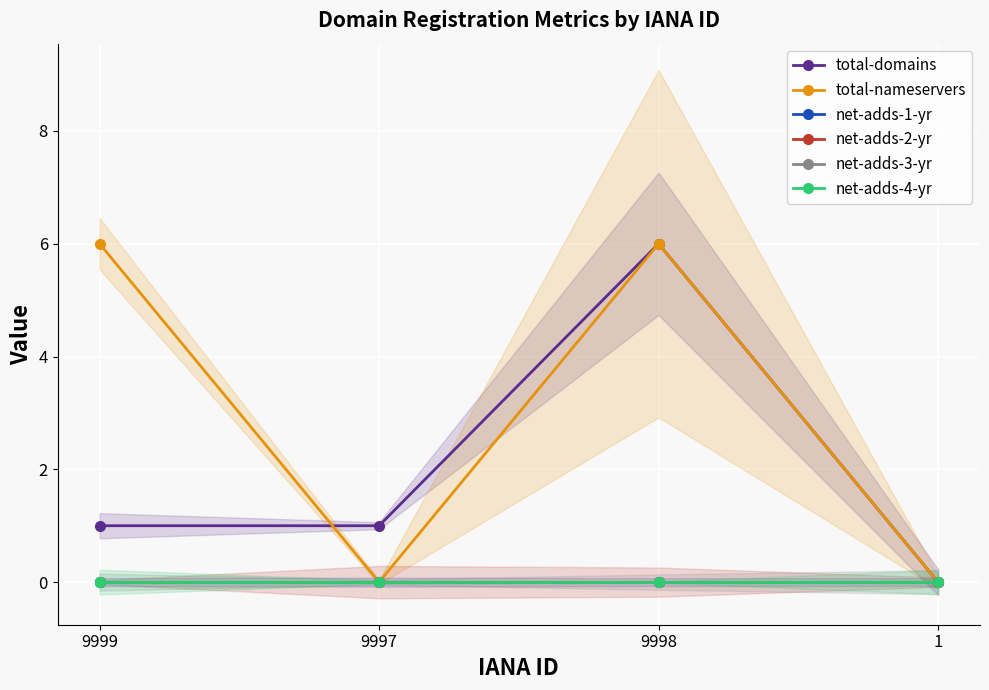

True or false: net-adds-2-yr and net-adds-3-yr intersect in this chart.

False